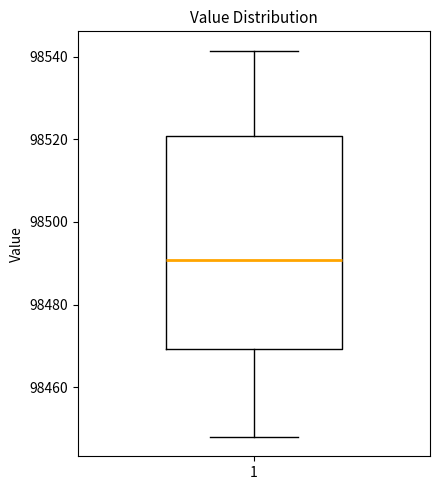

Transcribe this box plot: give where the median line is, the range the box spans, and where the two whiskers end, as read against the y-axis. The values are not printed on the chart, so give them approximately, as read against the axis.

median 98490, box 98470 to 98520, whiskers 98448 to 98542